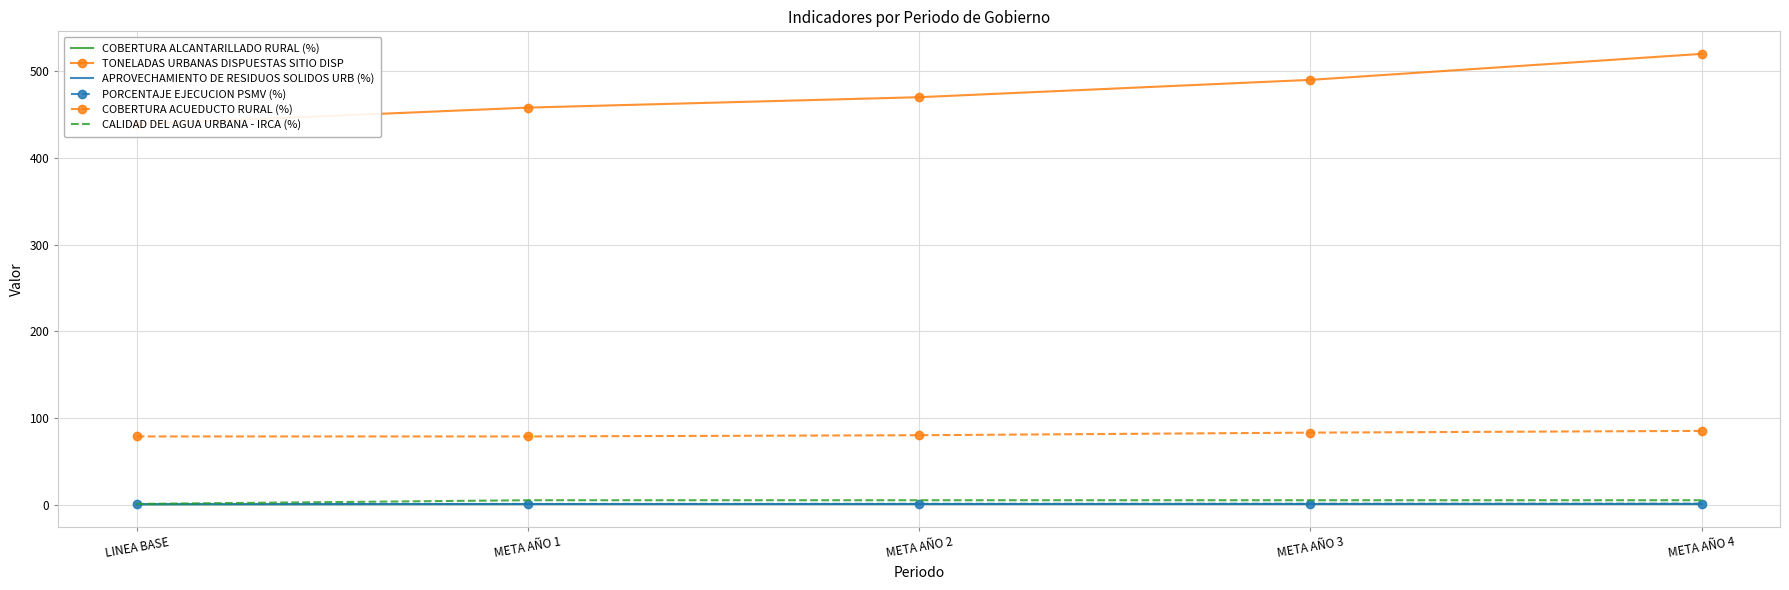

At which category does the chart reach its peak across all series?

META AÑO 4